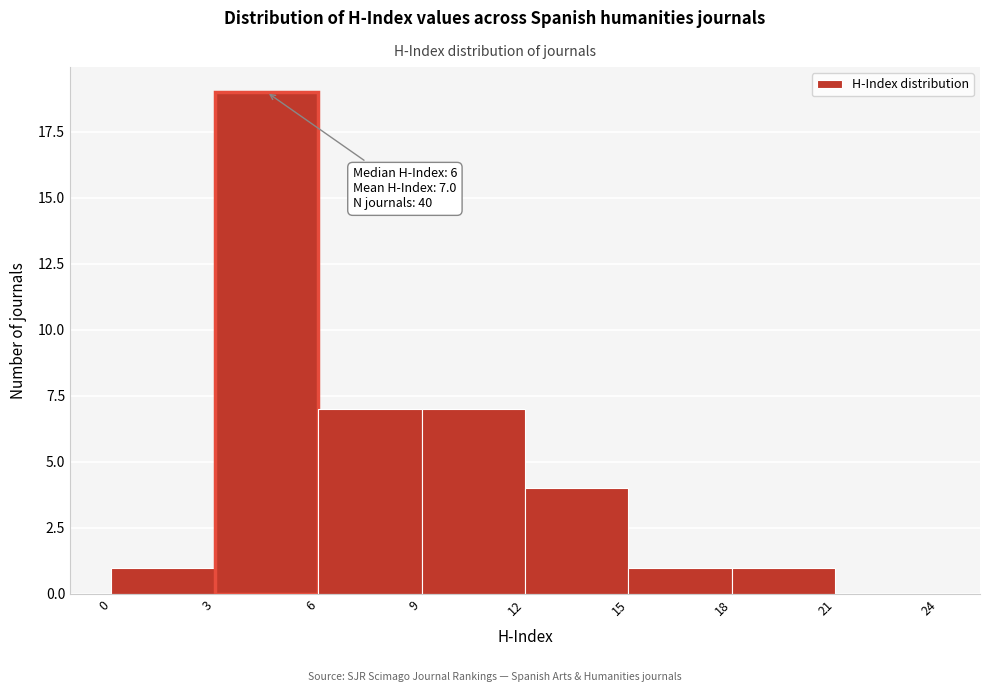

Over which range of the x-axis is the bar tallest?

3 to 6